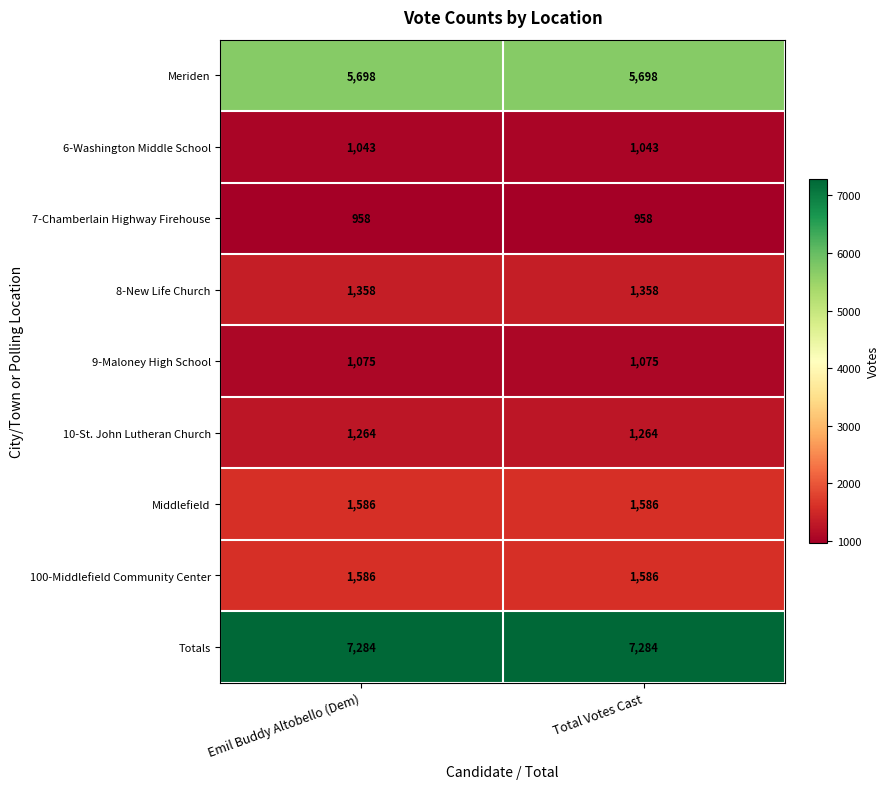

What is the spread (max minus min) of values at Total Votes Cast?

6326